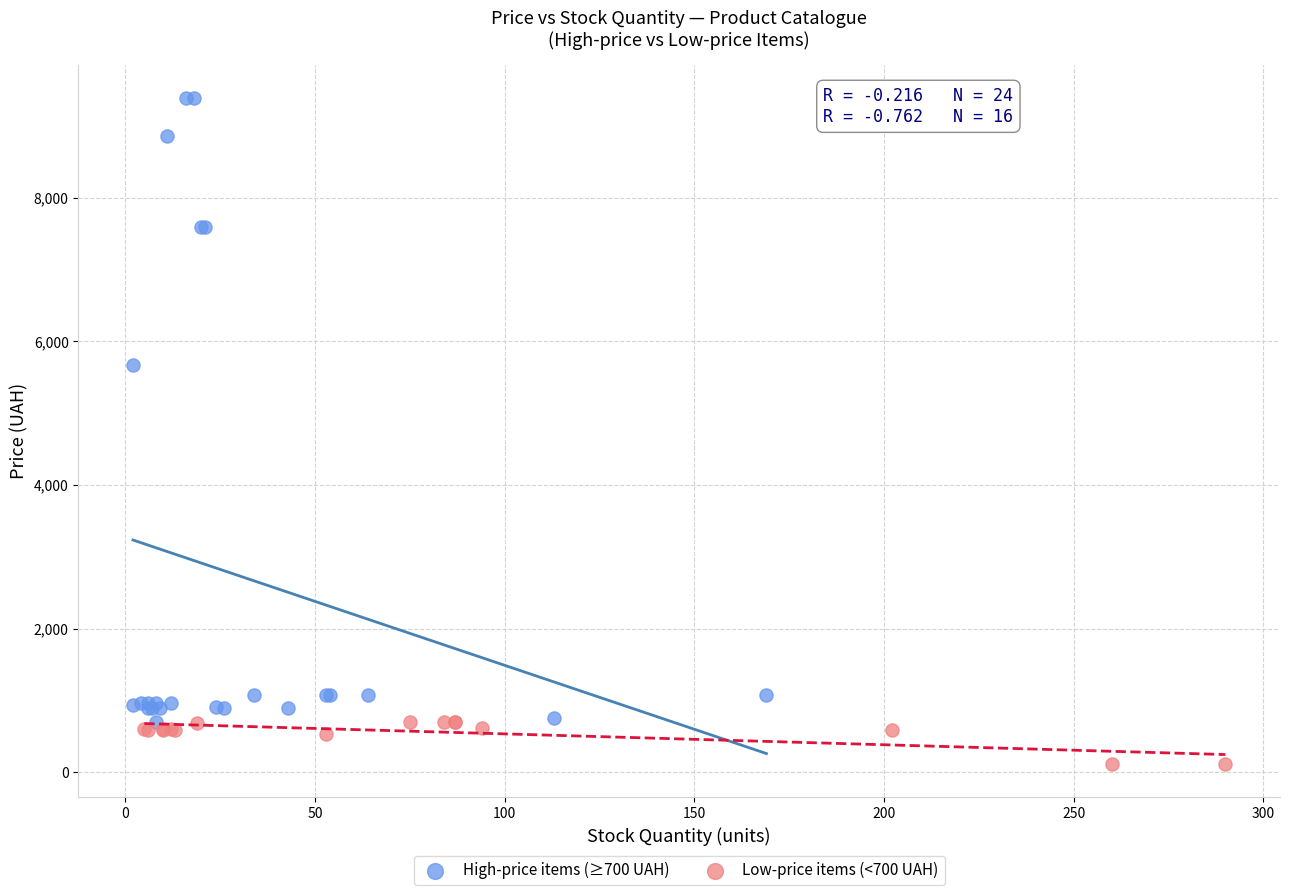

Which series reaches the maximum Y coordinate?

High-price items (≥700 UAH)